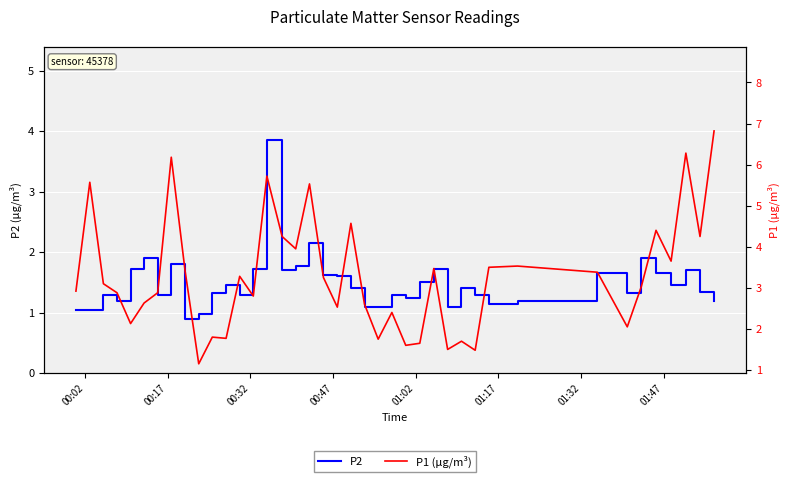

What are all the series names shown in the legend?

P2, P1 (μg/m³)